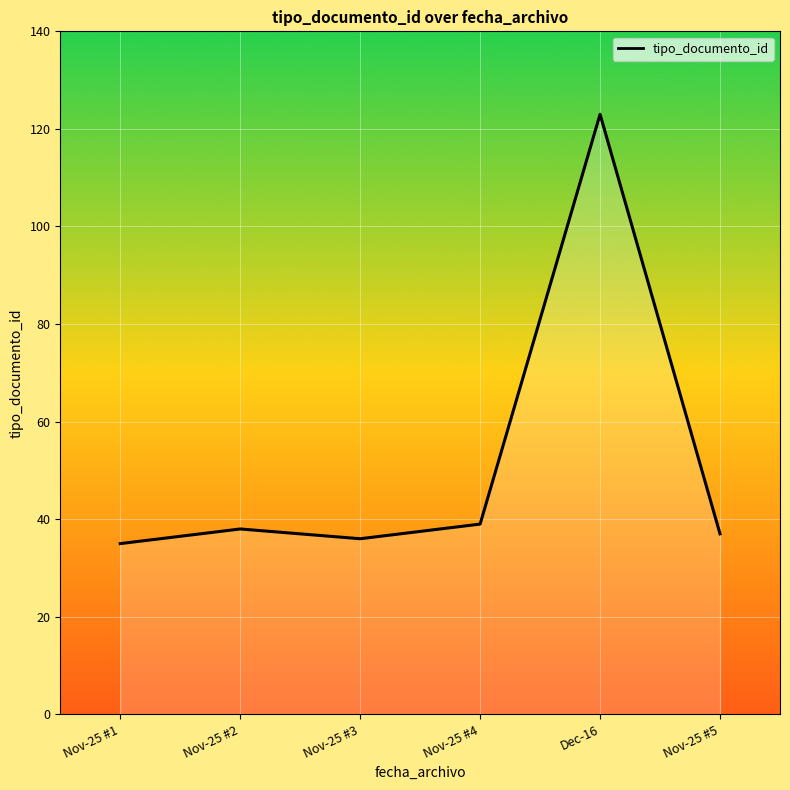

What is the smallest value displayed?

35